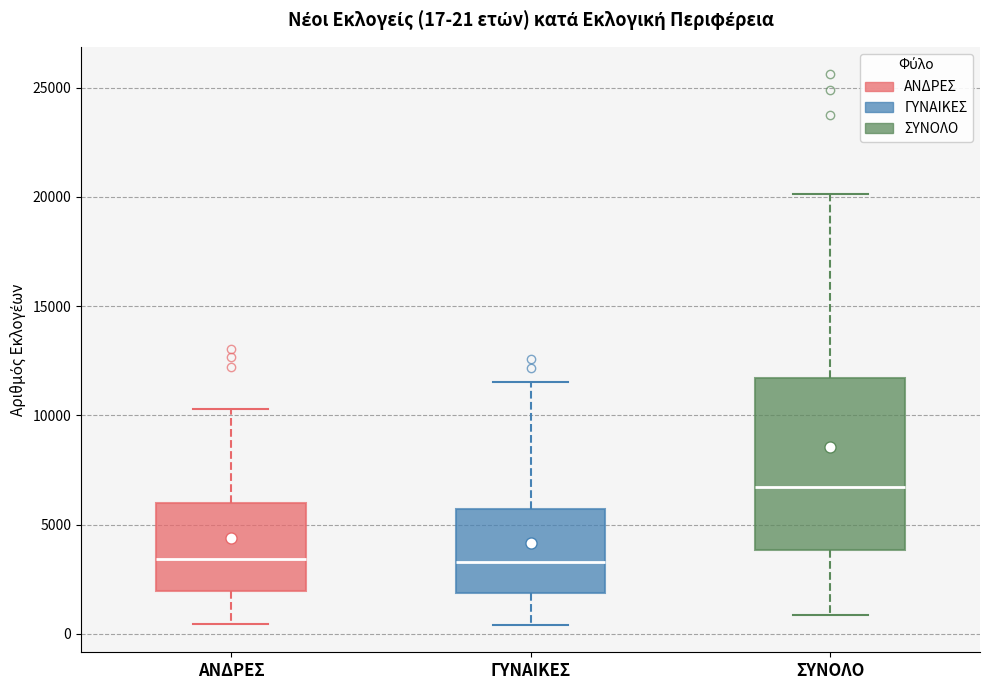

Which box is the tallest, from its lower edge to its upper edge?

ΣΥΝΟΛΟ